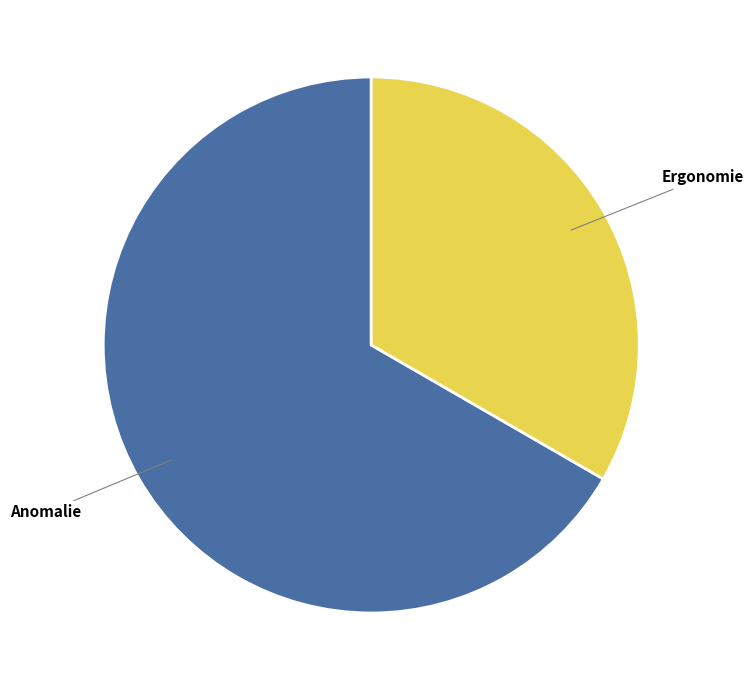

Is there a majority slice in this chart?

Yes